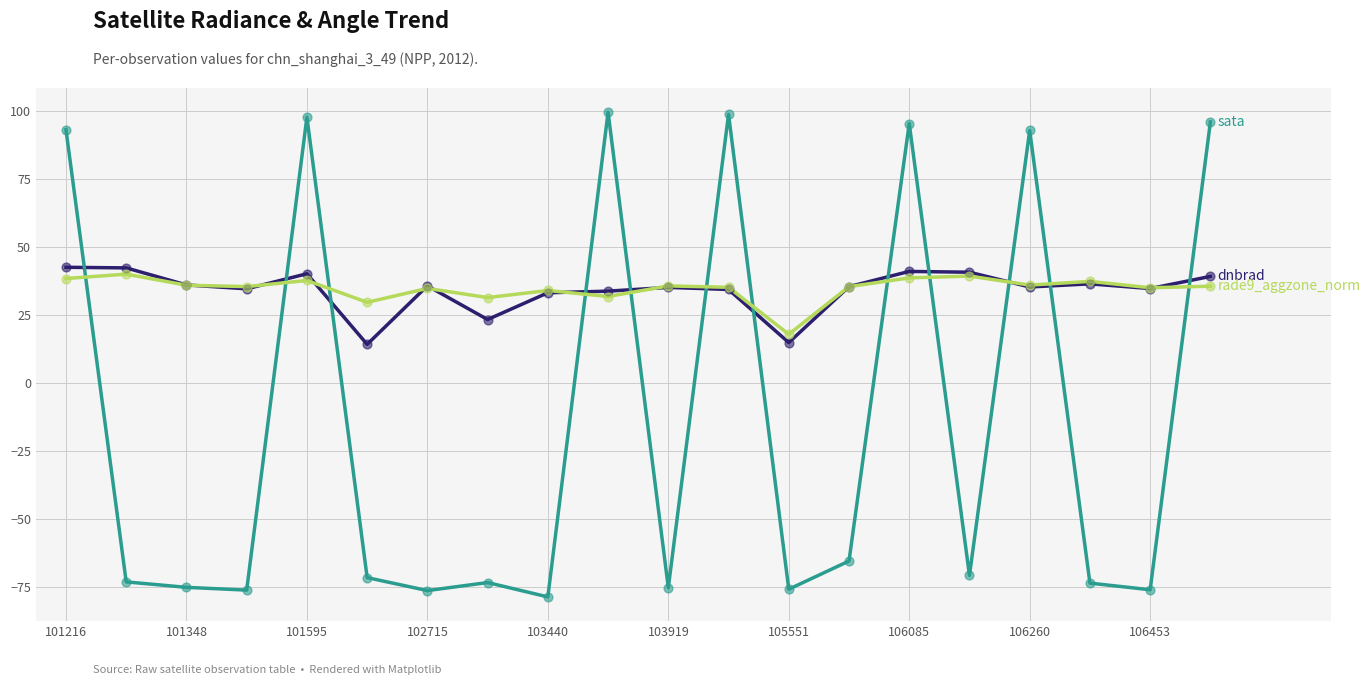

What is the smallest value displayed?

-78.8